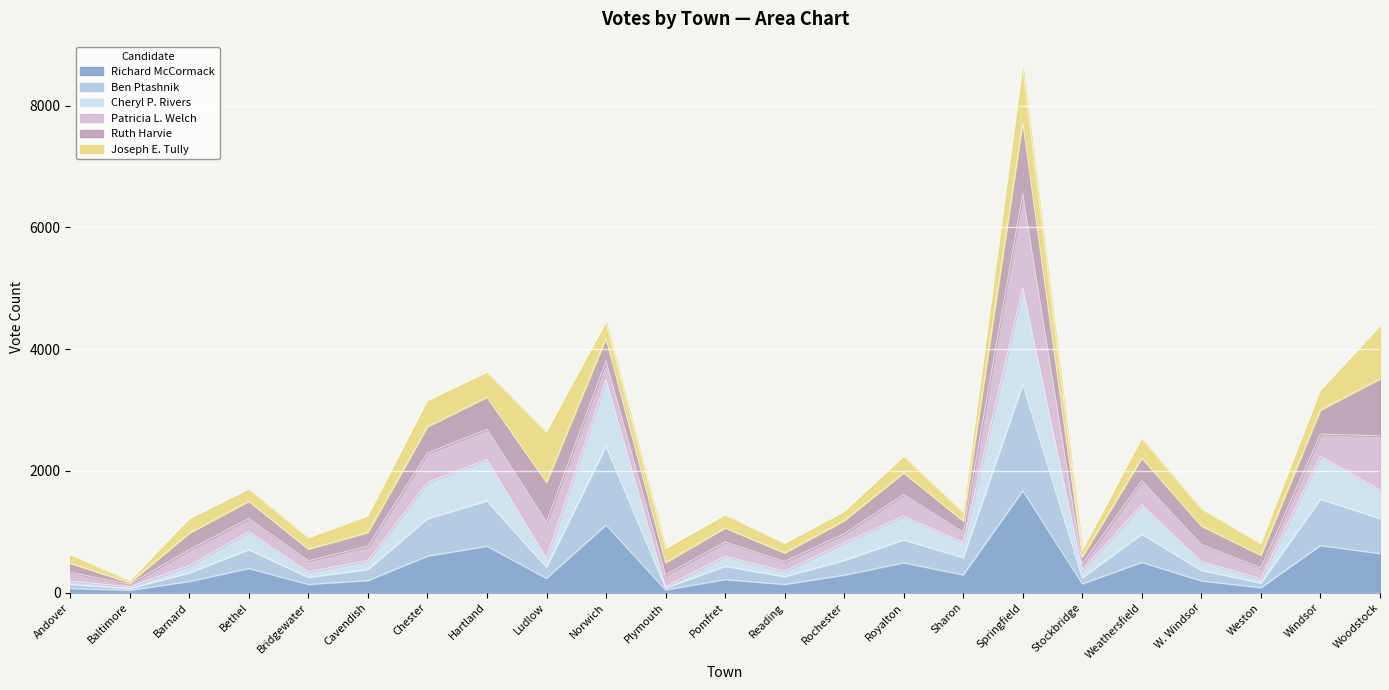

Which series has the largest range (max minus min)?

Cheryl P. Rivers